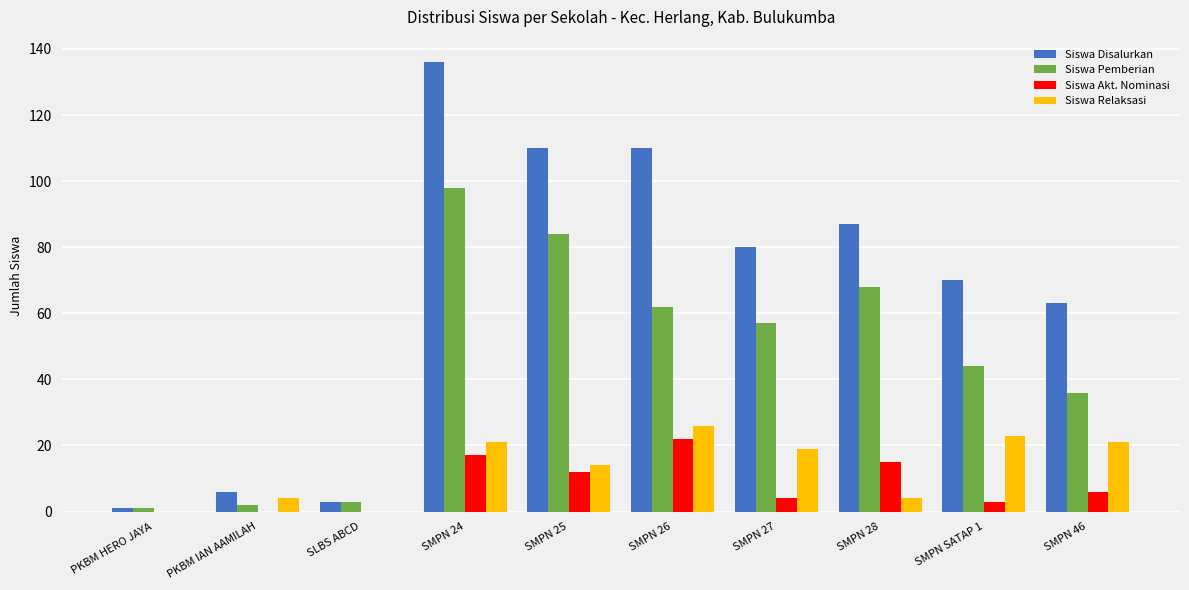

True or false: Siswa Akt. Nominasi has a value of 0 at PKBM HERO JAYA.

True